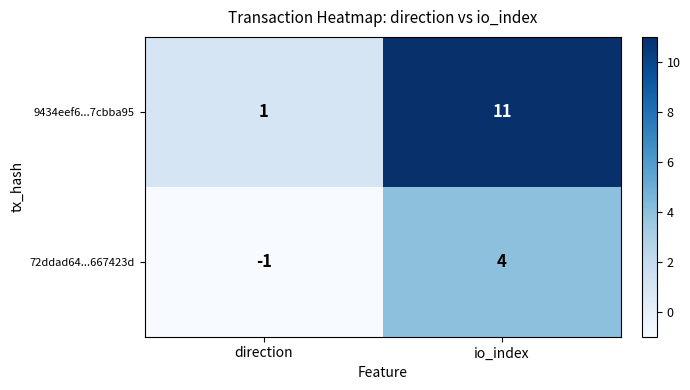

Which label corresponds to the largest value in the chart?

io_index